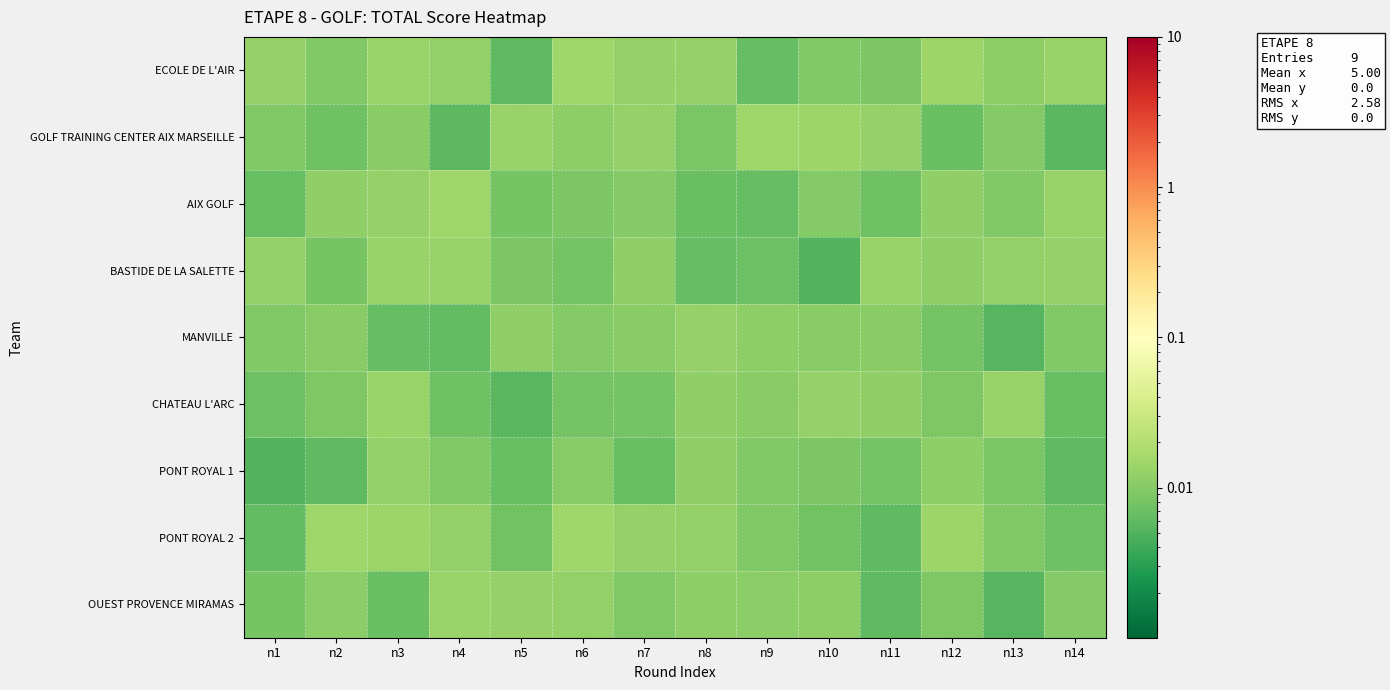

Count the number of data series in this chart.

9